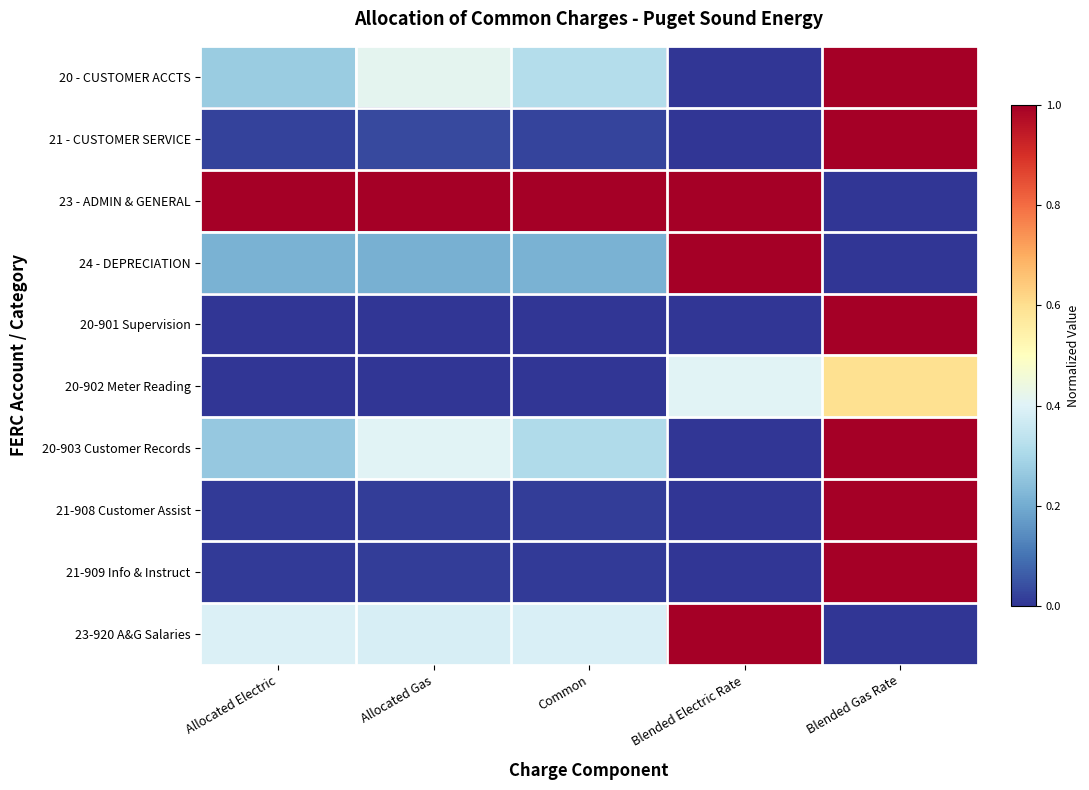

Rank the series at Allocated Electric from highest to lowest value.

23 - ADMIN & GENERAL, 23-920 A&G Salaries, 20 - CUSTOMER ACCTS, 20-903 Customer Records, 24 - DEPRECIATION, 21 - CUSTOMER SERVICE, 21-908 Customer Assist, 21-909 Info & Instruct, 20-902 Meter Reading, 20-901 Supervision